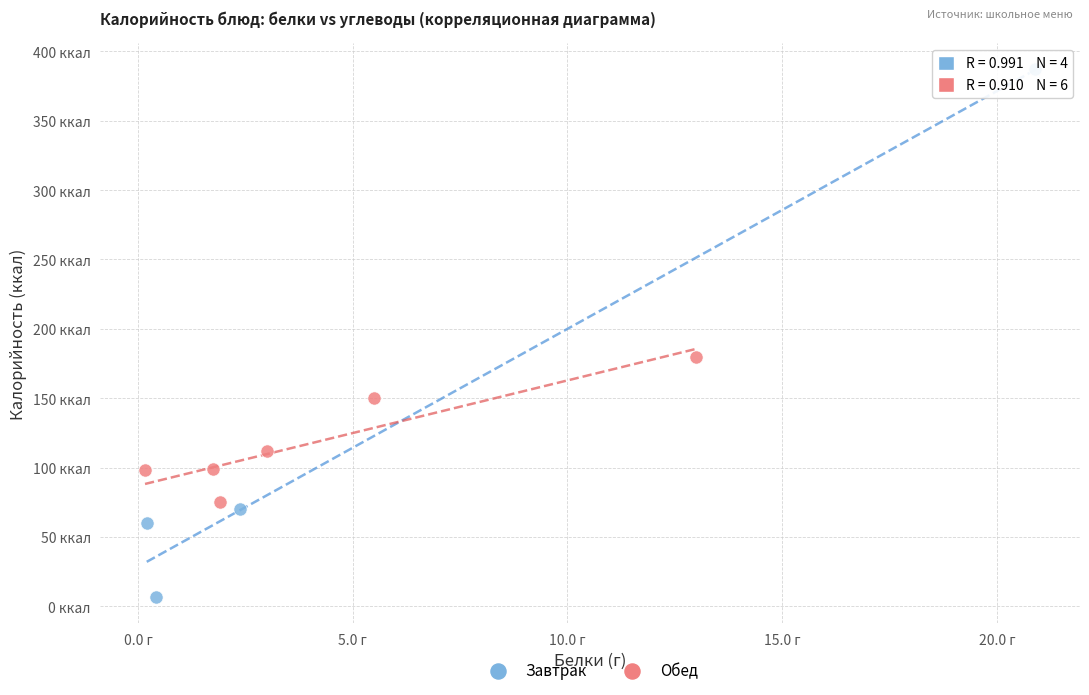

Which series reaches the minimum Y coordinate?

Завтрак